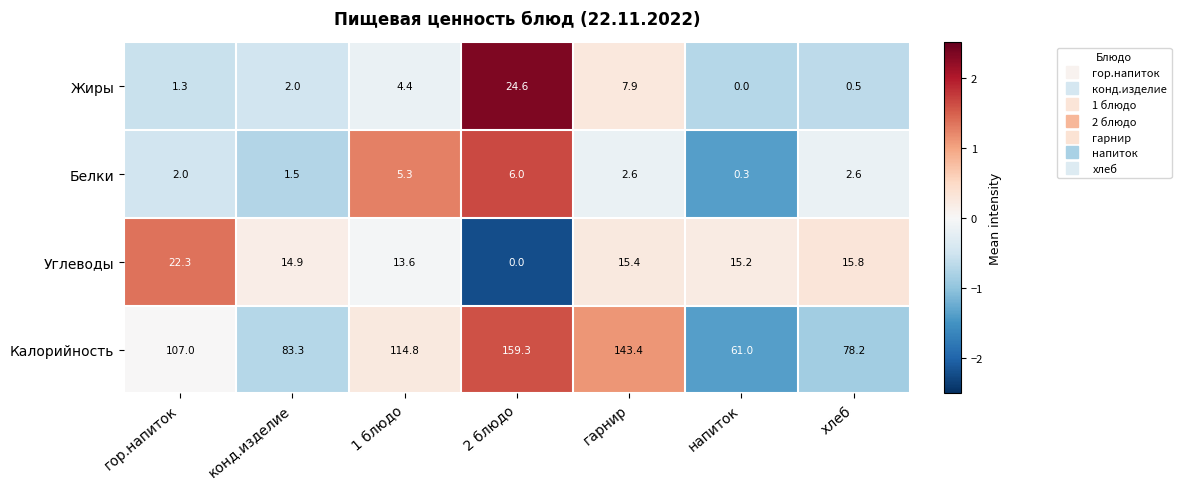

Count the number of data series in this chart.

4